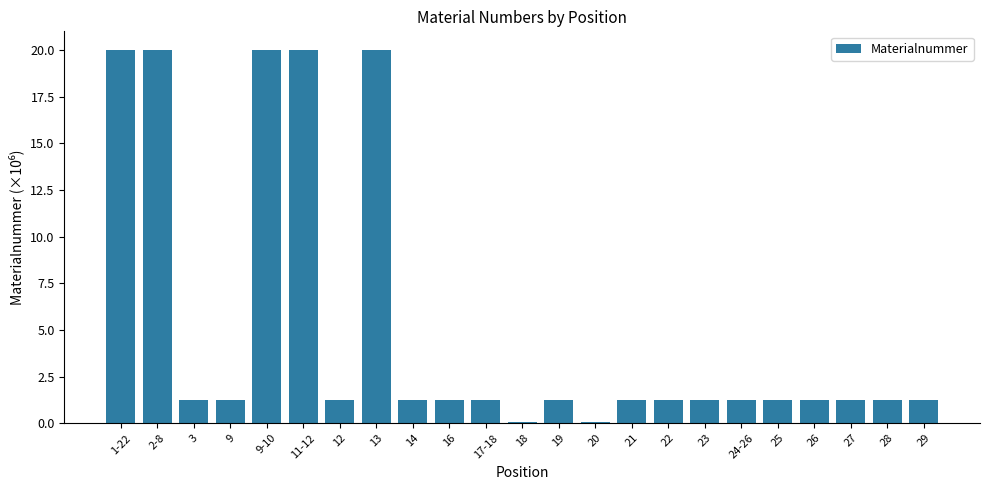

At which label does the data first exceed 1?

1-22